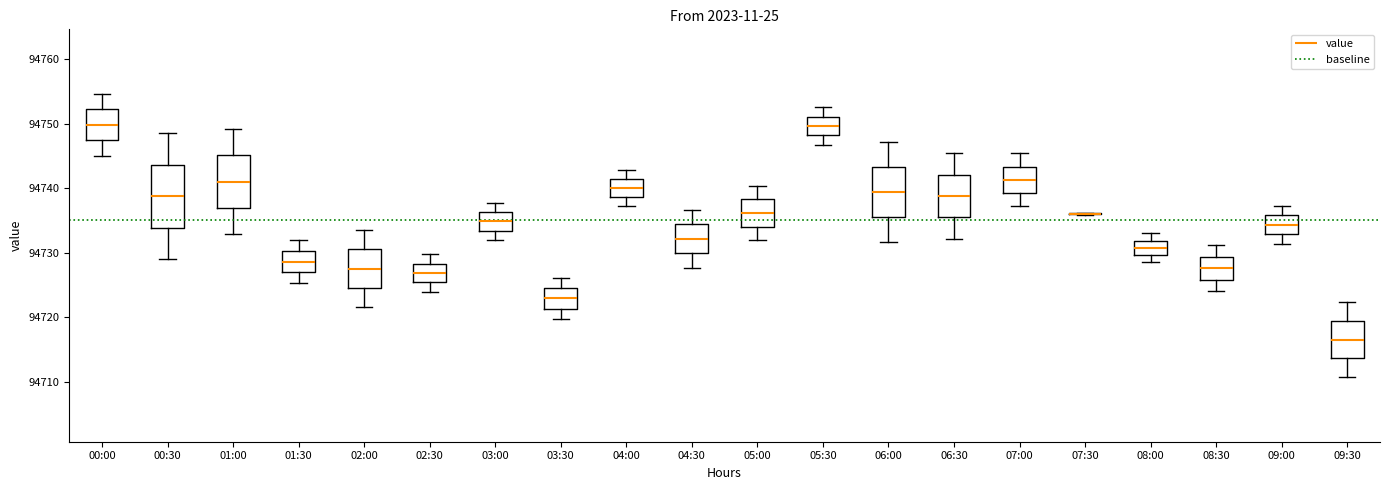

Reading left to right, read every box against the y-axis: the position of its median line, the range the box covers, and the ends of its whiskers. The values are not printed on the chart, so give them approximately, as read against the axis.

00:00: median 94750, box 94747 to 94752, whiskers 94745 to 94755
00:30: median 94739, box 94734 to 94744, whiskers 94729 to 94749
01:00: median 94741, box 94737 to 94745, whiskers 94733 to 94749
01:30: median 94729, box 94727 to 94730, whiskers 94725 to 94732
02:00: median 94728, box 94725 to 94731, whiskers 94722 to 94734
02:30: median 94727, box 94725 to 94728, whiskers 94724 to 94730
03:00: median 94735, box 94733 to 94736, whiskers 94732 to 94738
03:30: median 94723, box 94721 to 94725, whiskers 94720 to 94726
04:00: median 94740, box 94739 to 94741, whiskers 94737 to 94743
04:30: median 94732, box 94730 to 94734, whiskers 94728 to 94737
05:00: median 94736, box 94734 to 94738, whiskers 94732 to 94740
05:30: median 94750, box 94748 to 94751, whiskers 94747 to 94753
06:00: median 94739, box 94736 to 94743, whiskers 94732 to 94747
06:30: median 94739, box 94735 to 94742, whiskers 94732 to 94745
07:00: median 94741, box 94739 to 94743, whiskers 94737 to 94745
07:30: box collapsed to a line at 94736, whiskers 94736 to 94736
08:00: median 94731, box 94730 to 94732, whiskers 94729 to 94733
08:30: median 94728, box 94726 to 94729, whiskers 94724 to 94731
09:00: median 94734, box 94733 to 94736, whiskers 94731 to 94737
09:30: median 94717, box 94714 to 94719, whiskers 94711 to 94722